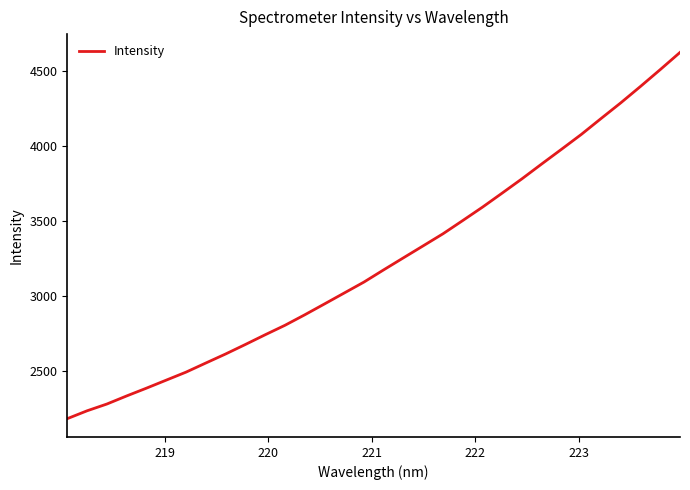

What is the difference between the maximum and minimum values?

2436.9